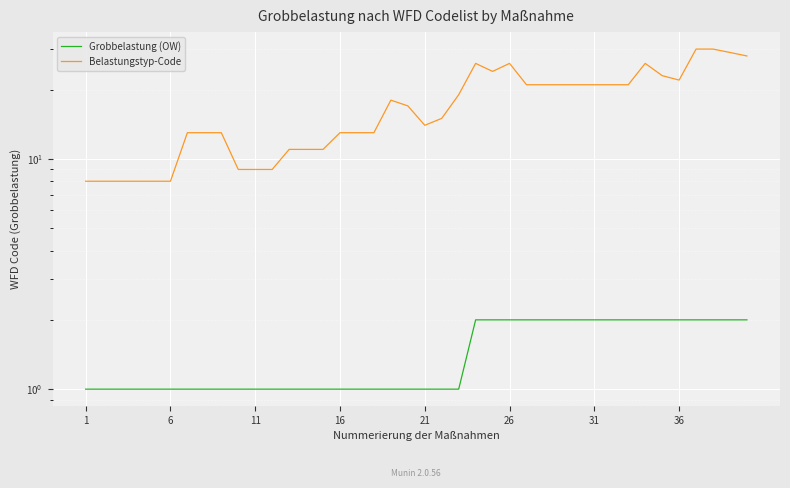

How many data points does each series have?

40